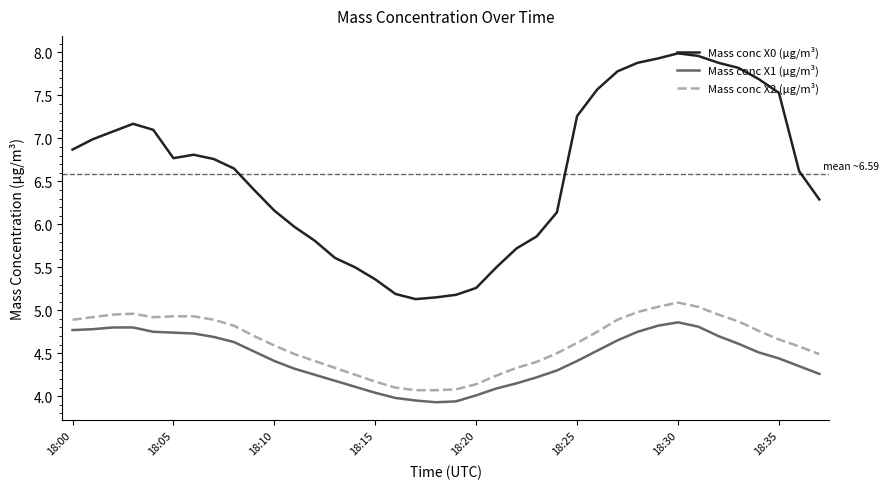

Which series has the largest total across all categories?

Mass conc X0 (μg/m³)